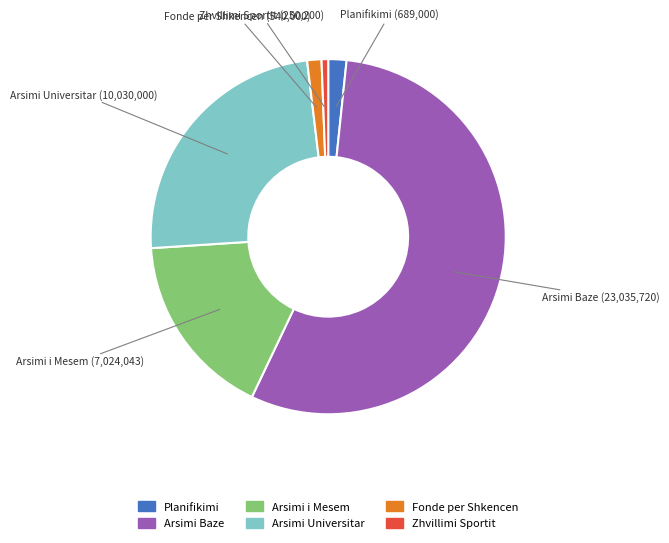

How many segments does this pie chart have?

6